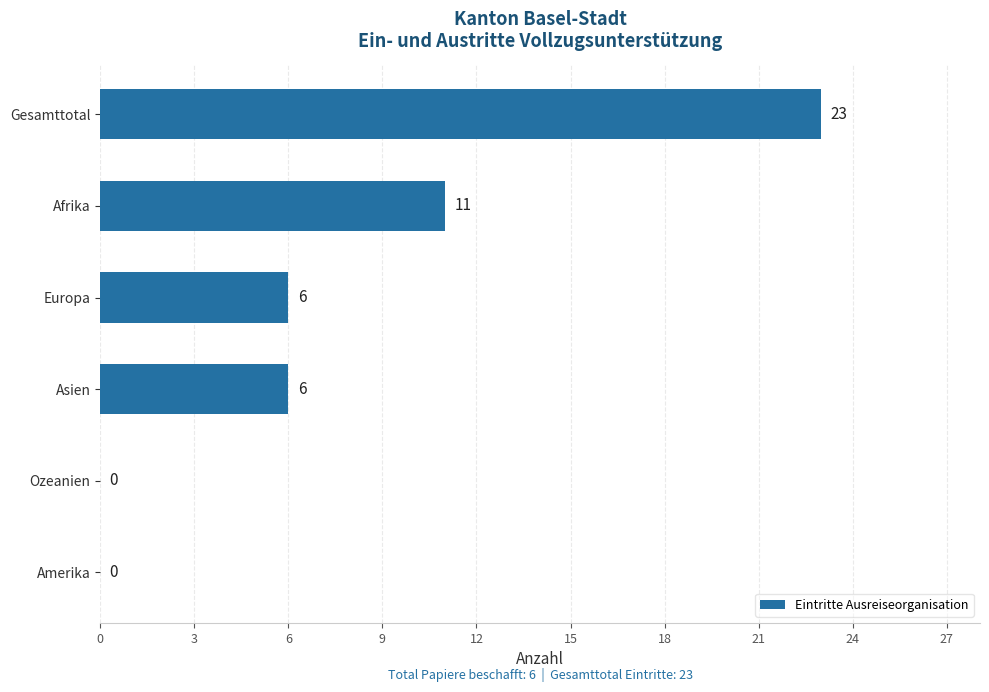

How many values are above zero?

4